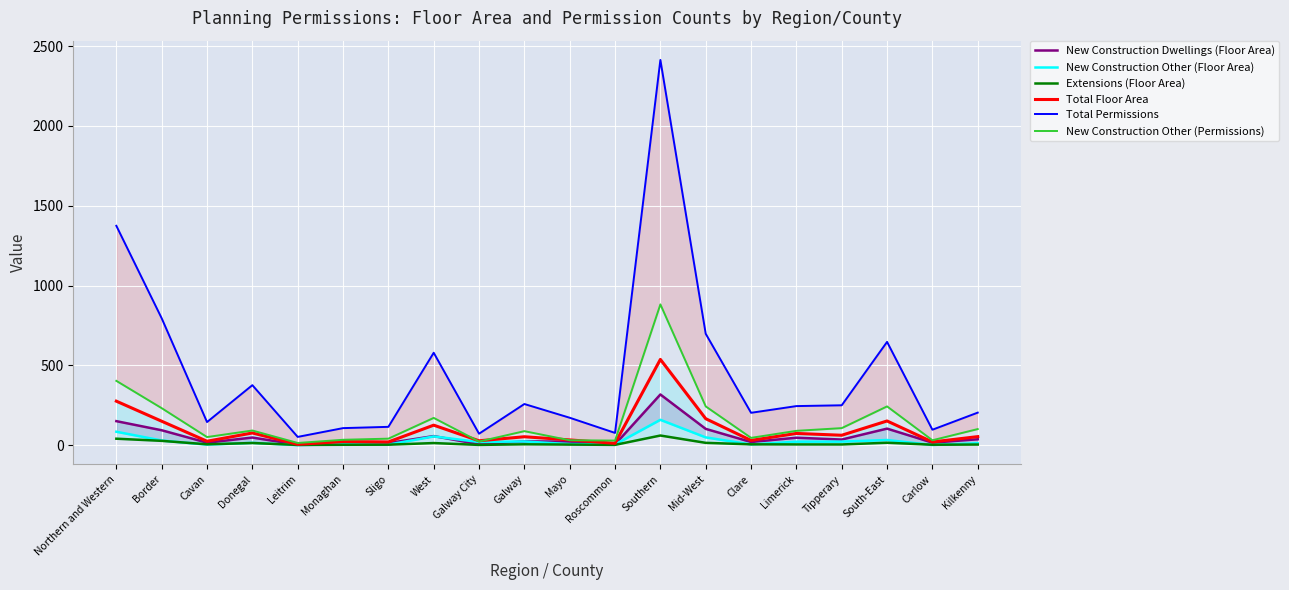

True or false: New Construction Other (Floor Area) and Total Floor Area cross at least once.

False